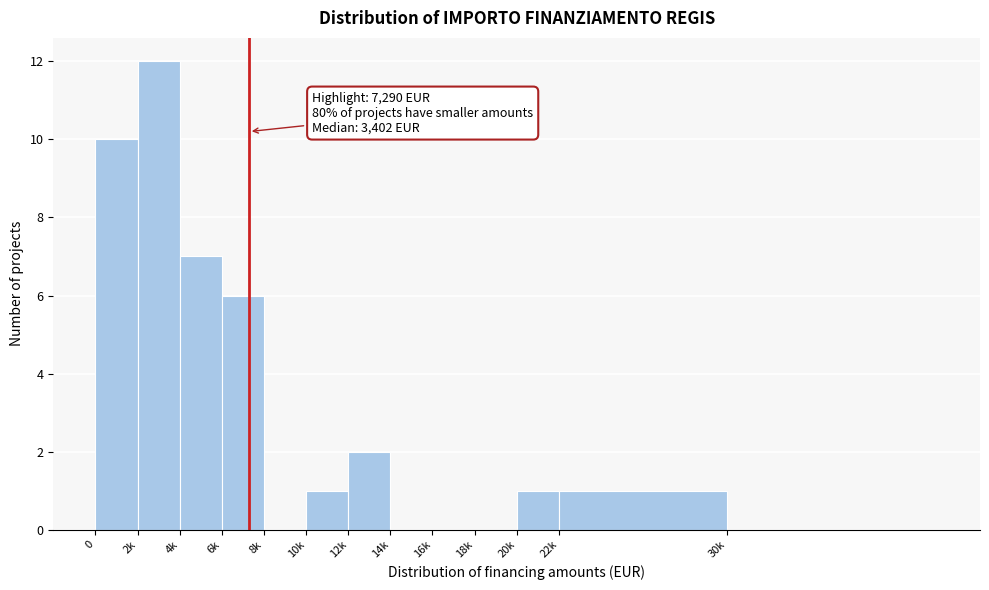

Reading right to left, what are all the values shown in this chart?

30k=0	22k=1	20k=1	18k=0	16k=0	14k=0	12k=2	10k=1	8k=0	6k=6	4k=7	2k=12	0=10